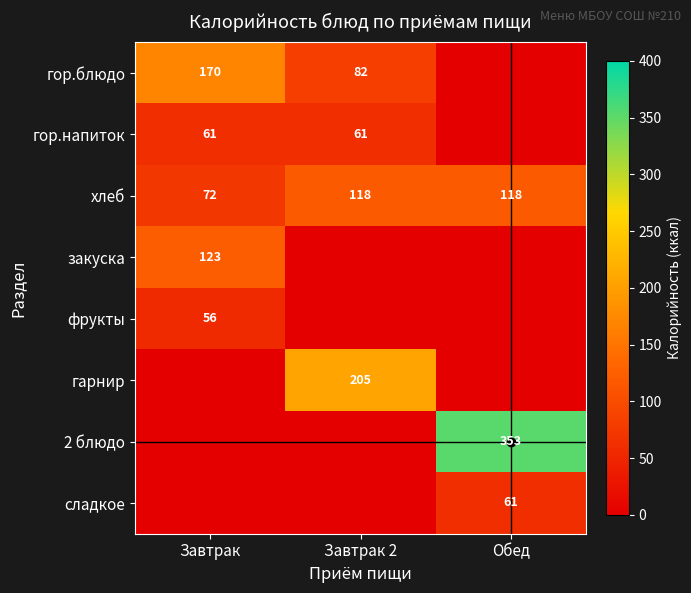

Is the value of хлеб at Завтрак 2 greater than the value of гор.напиток at Завтрак 2?

Yes